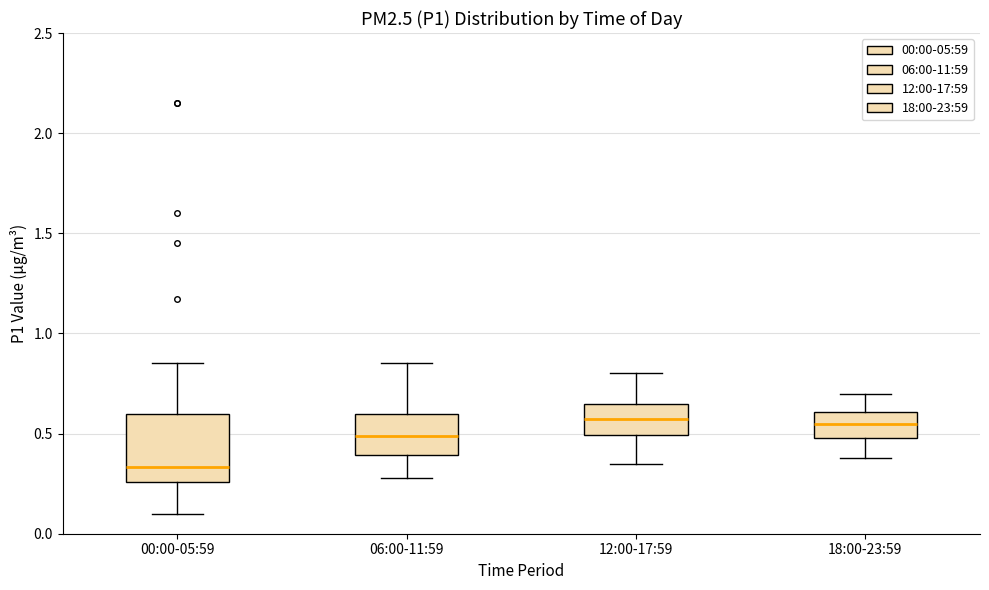

Which box is the tallest, from its lower edge to its upper edge?

00:00-05:59